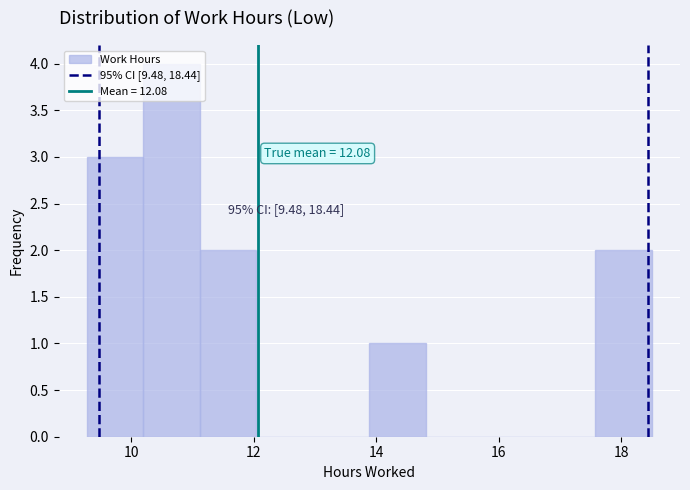

Which range on the x-axis has the tallest bar?

10.2 to 11.2